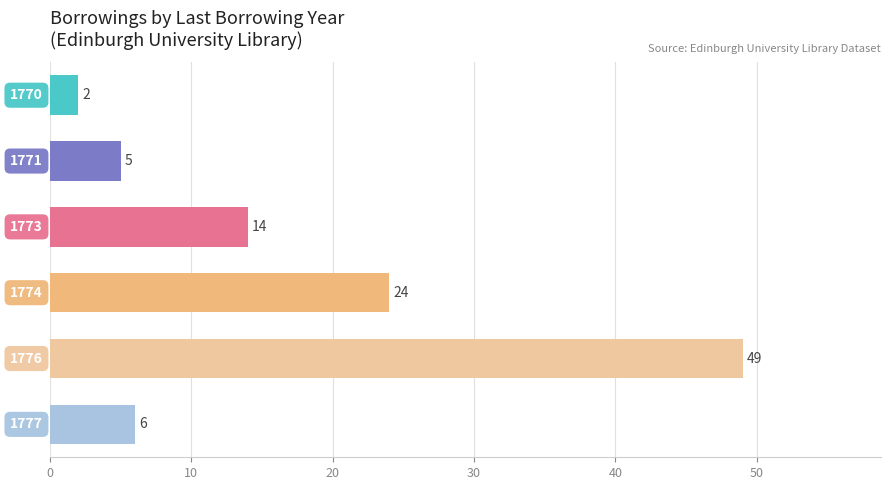

What is the difference between the second highest and minimum values?

22